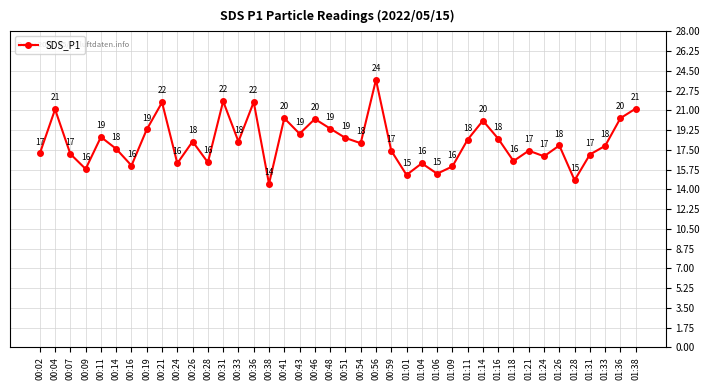

What is the label of the 8th point from the right?

01:21